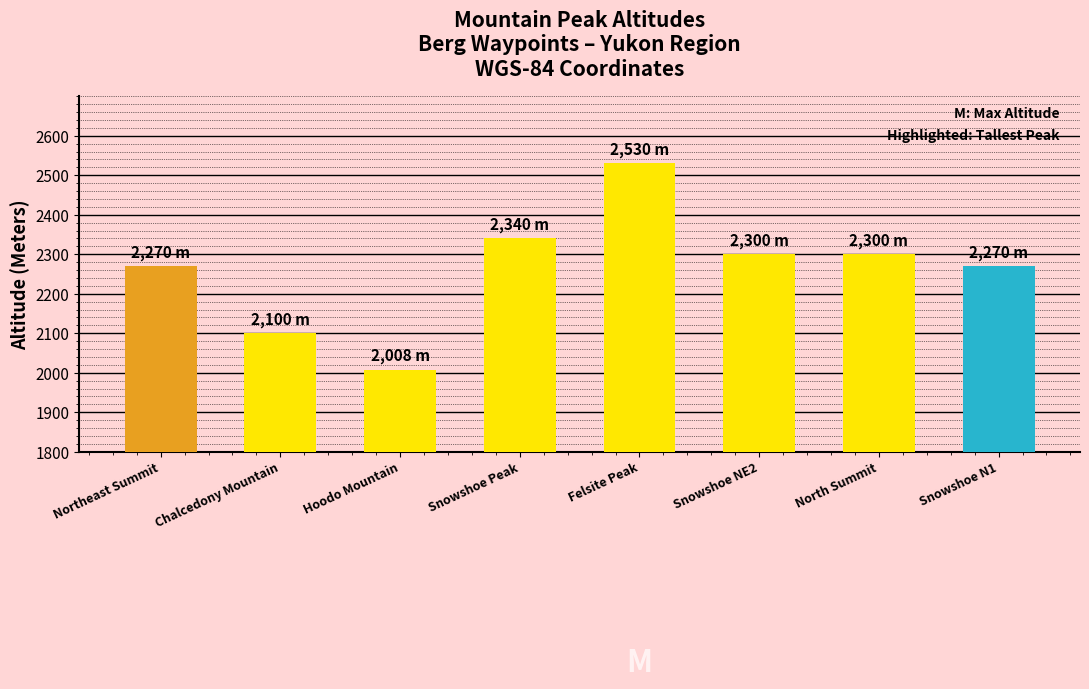

Are the bars grouped side by side (vs. stacked)?

No